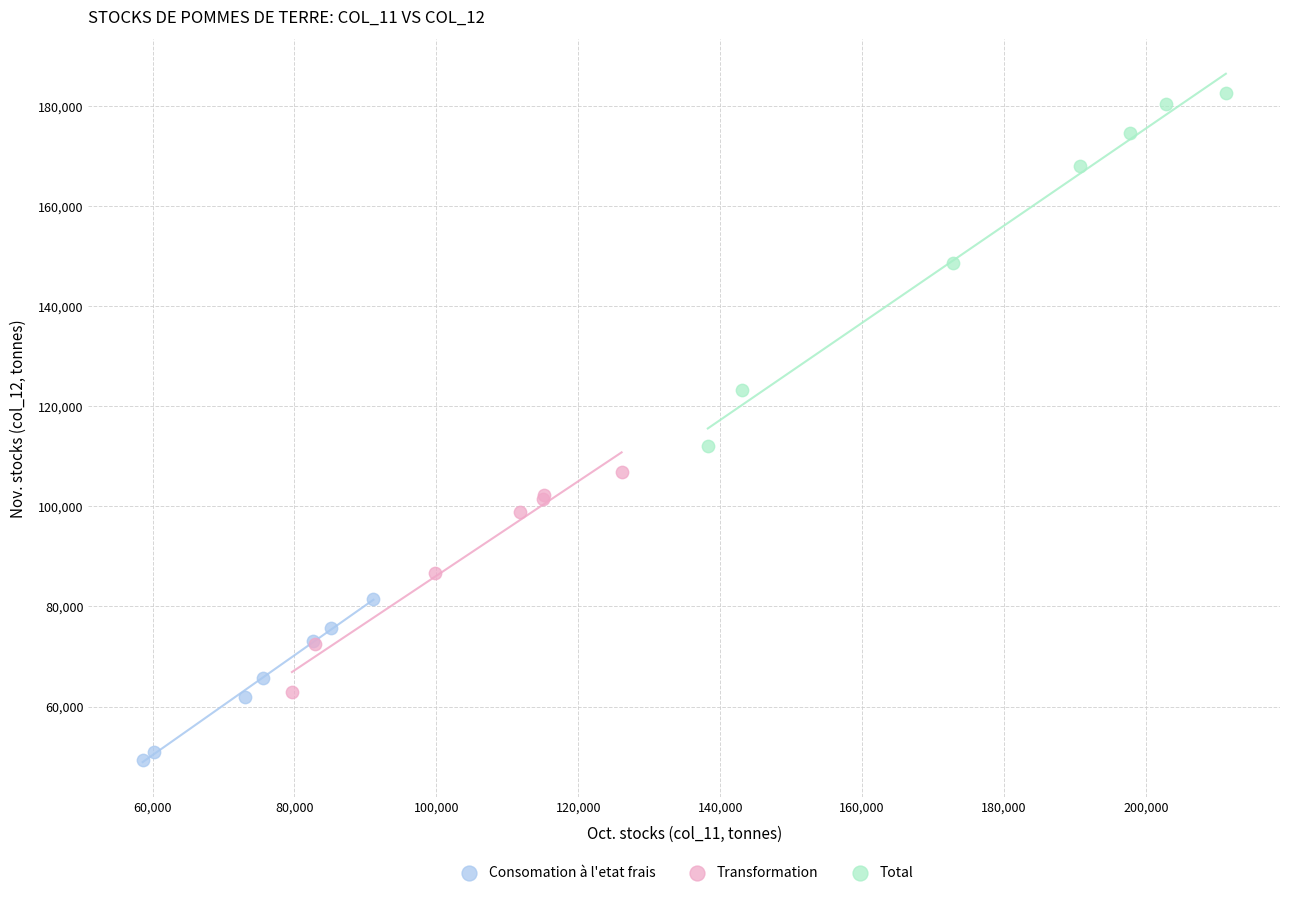

Which series has the widest spread of Y values?

Total